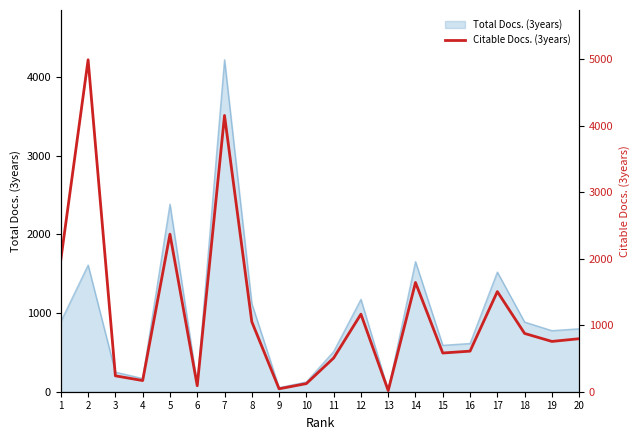

What is the smallest value displayed?

17